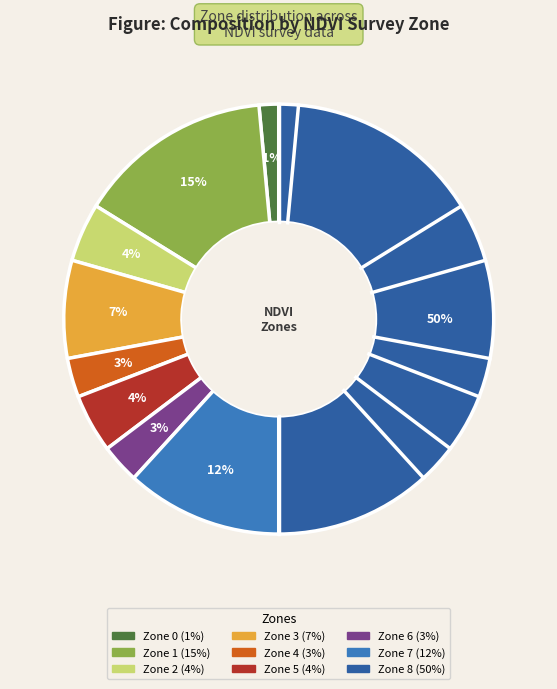

The Zone 2 slice represents 4% of the pie. True or false?

True